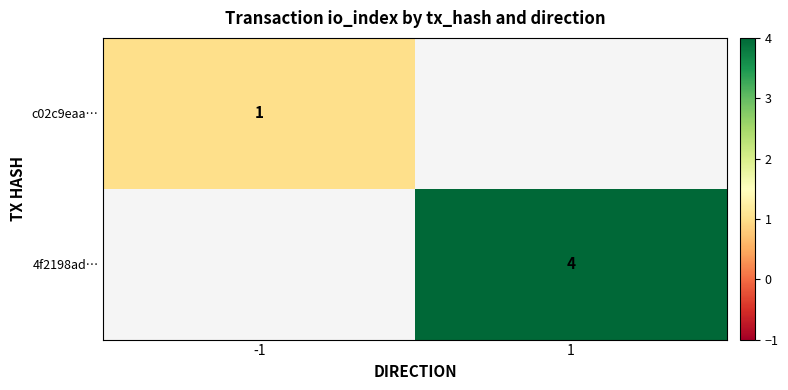

The value of c02c9eaa… at -1 is 1.4. True or false?

False